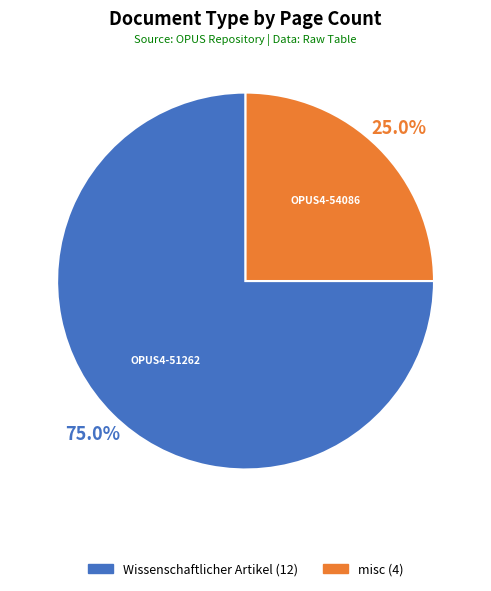

Is there any slice that represents more than half of the pie?

Yes